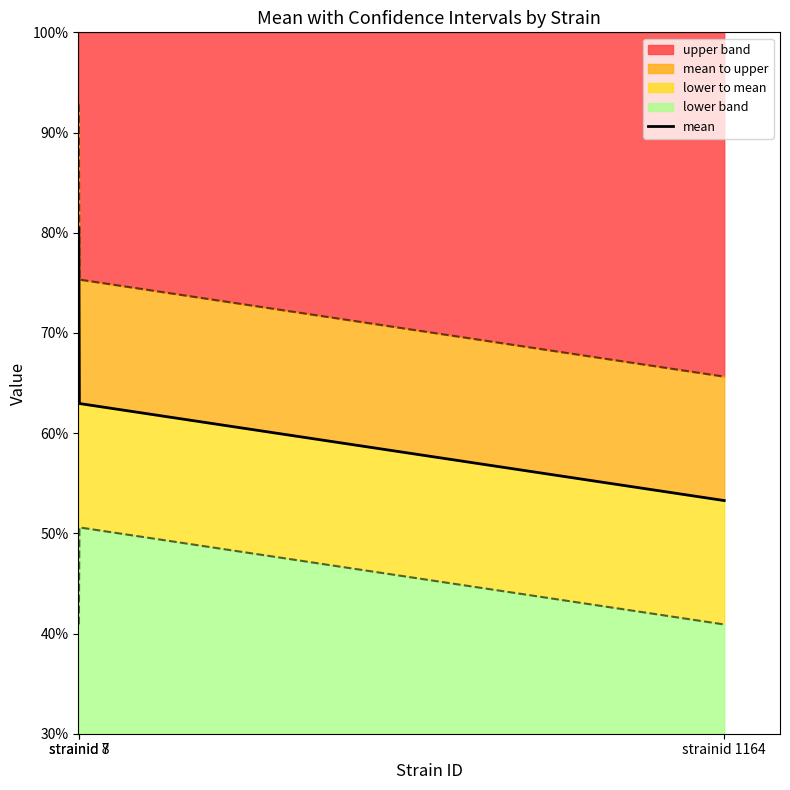

Reading left to right, extract all data points from this chart.

80.5	63.0	53.3